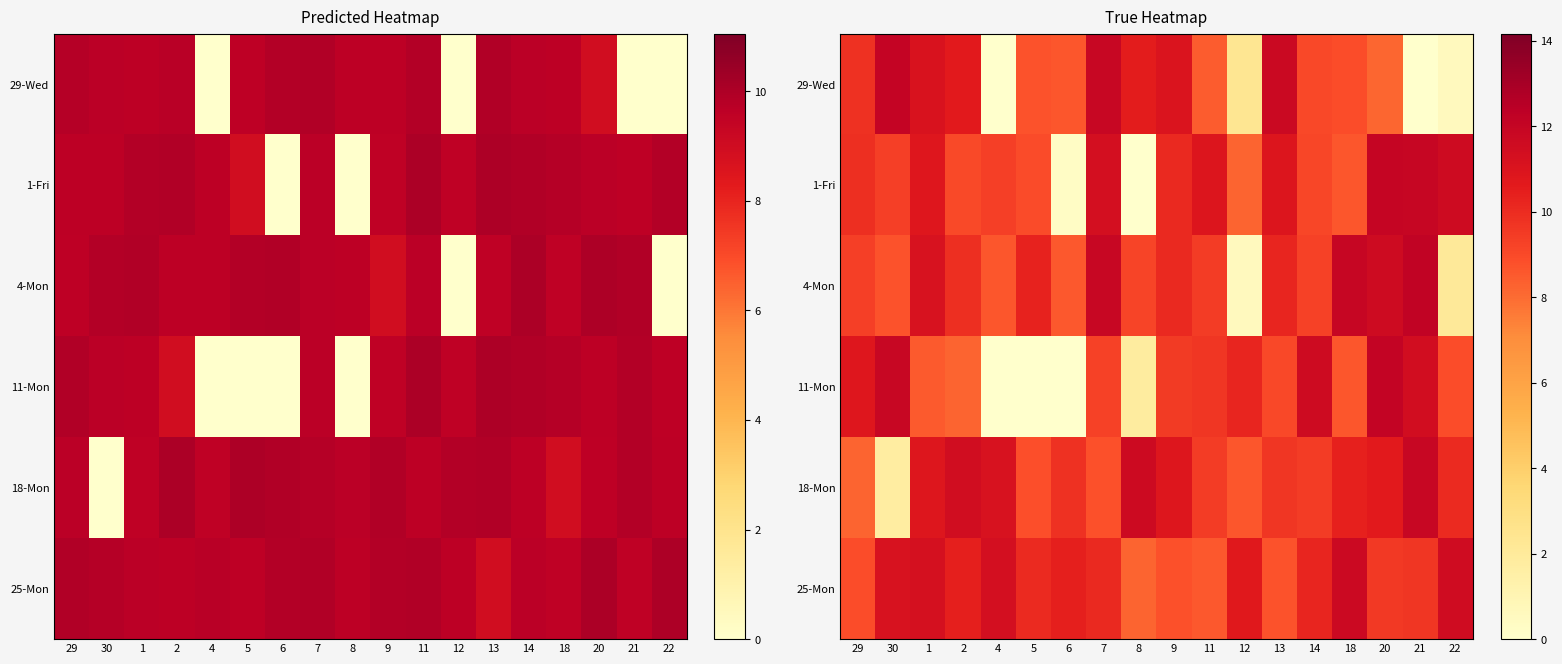

The value of 4-Mon at 1 is 16.6. True or false?

False